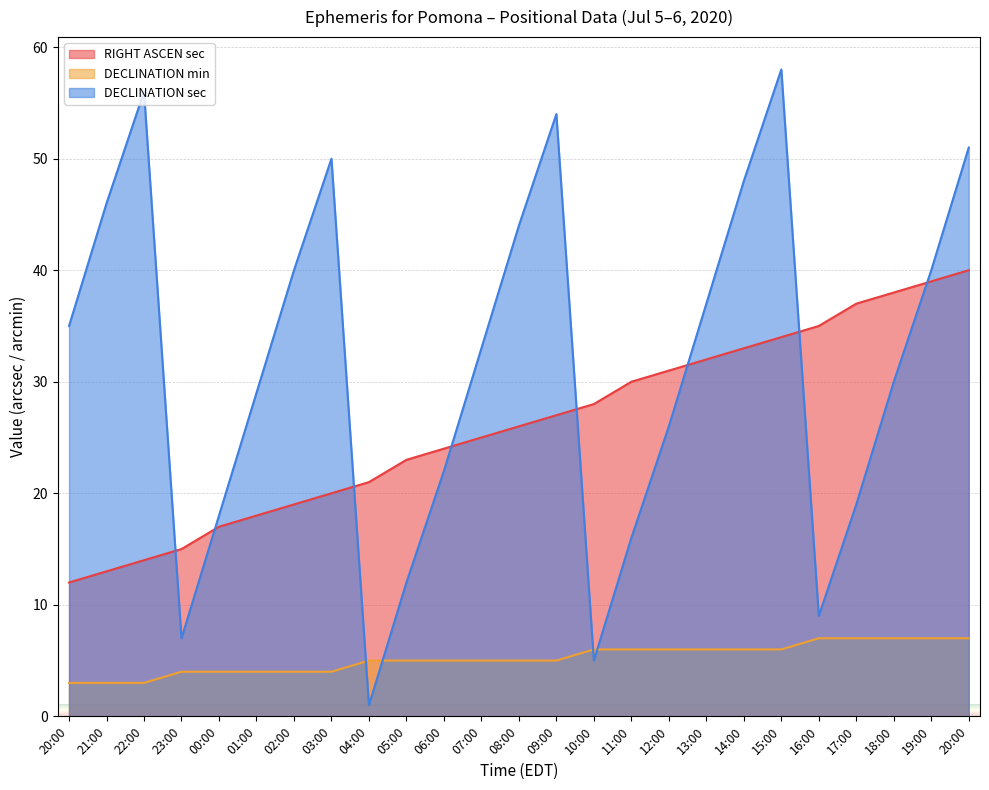

What is the maximum value for RIGHT ASCEN sec?

40